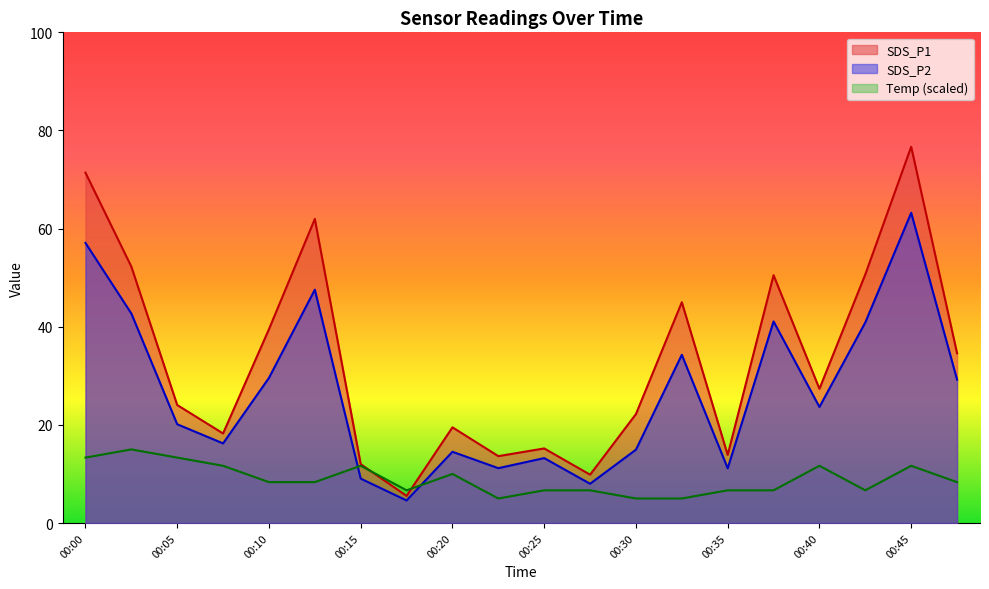

In SDS_P1, how many points are higher than both neighbors (excluding endpoints)?

6